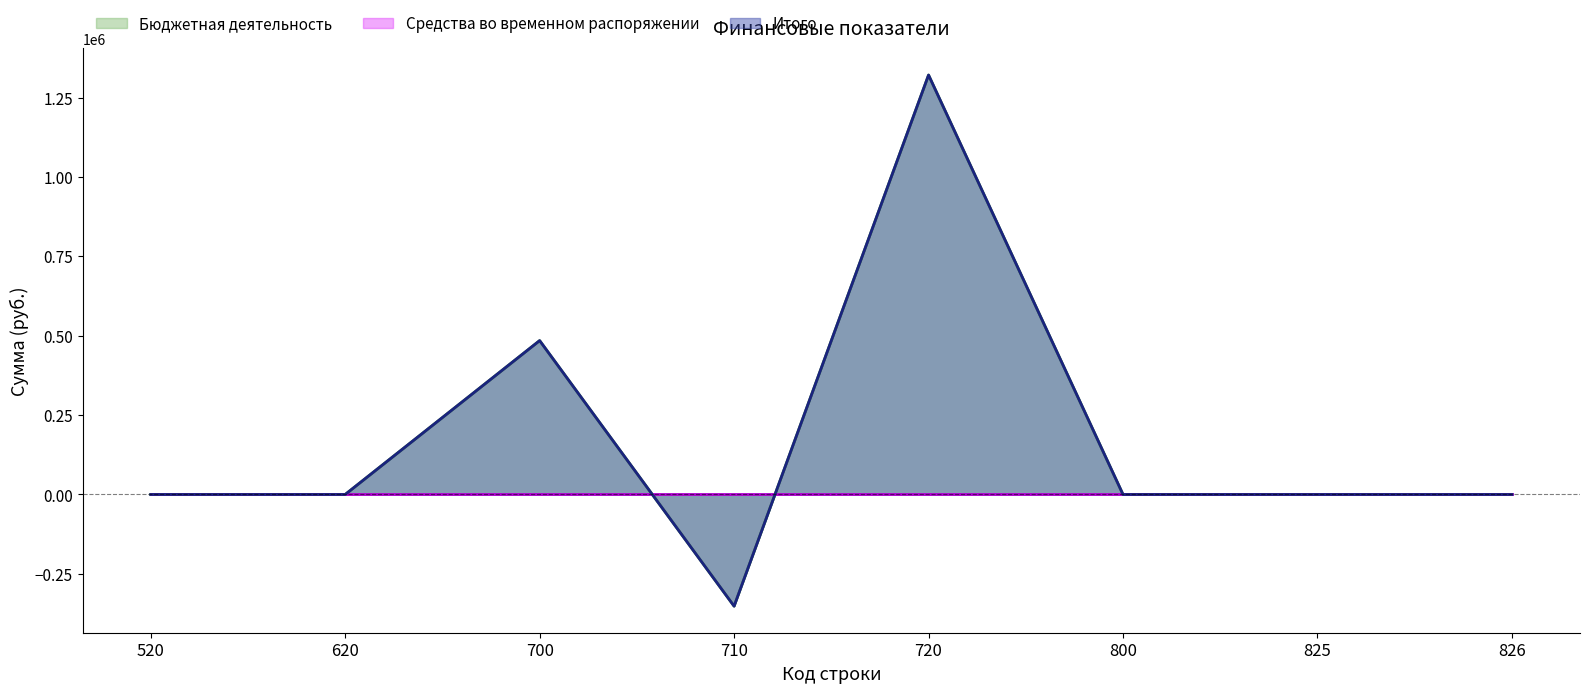

Which series has the widest spread of values?

Бюджетная деятельность